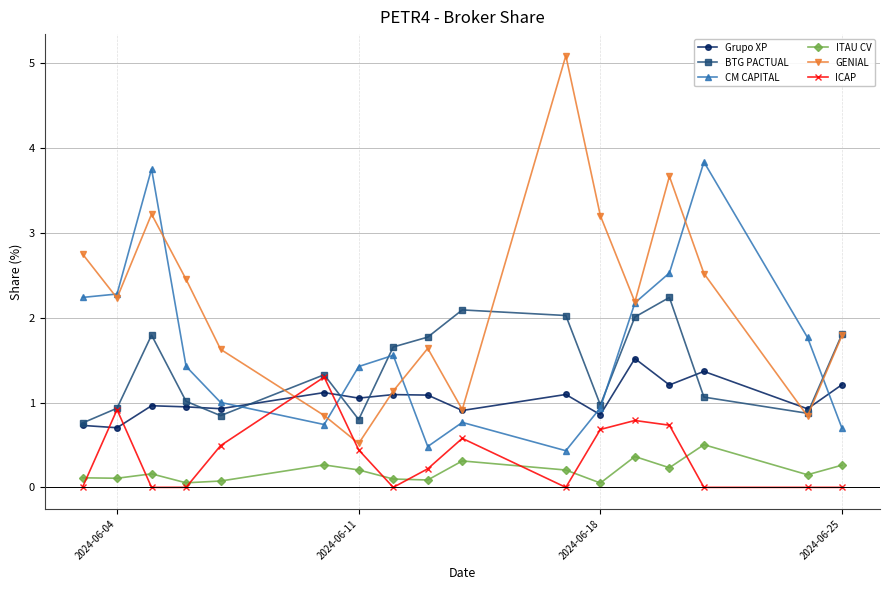

True or false: GENIAL and ICAP cross at least once.

True